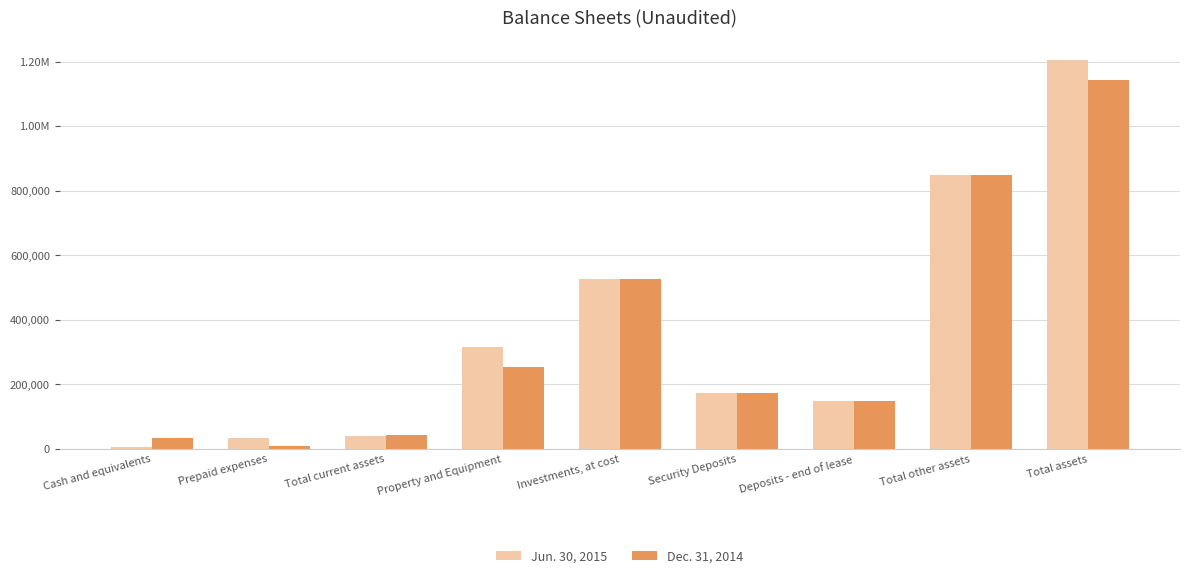

What is the maximum value shown in the chart?

1204896